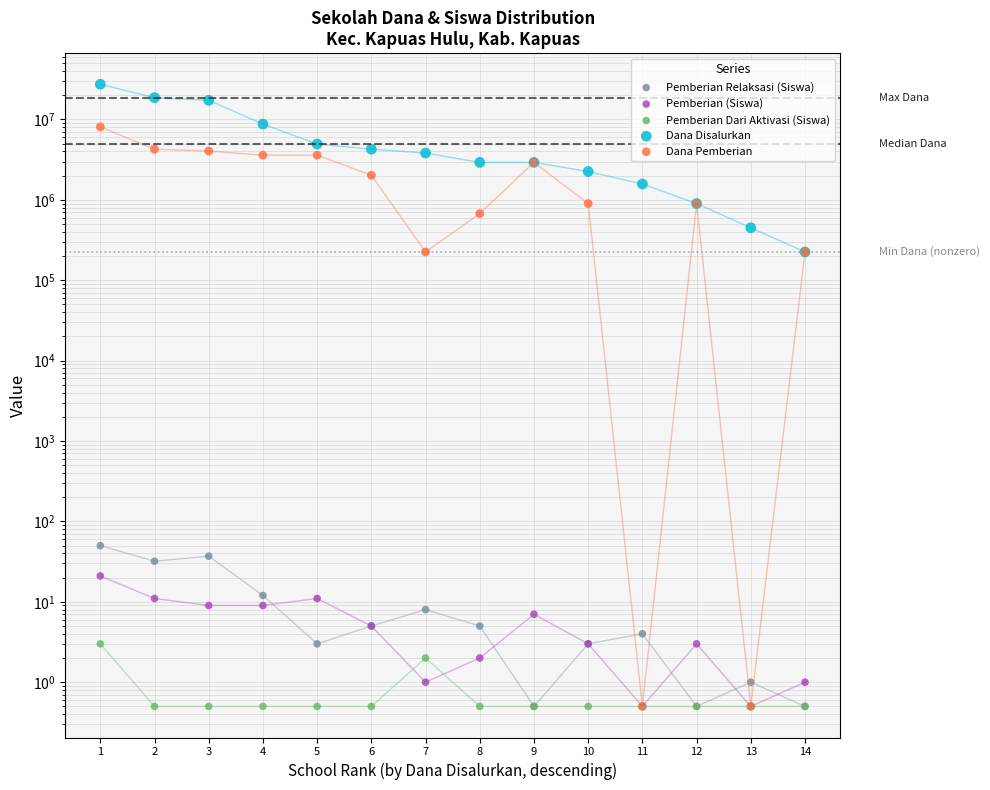

At how many categories does at least one series exceed 19943504?

1